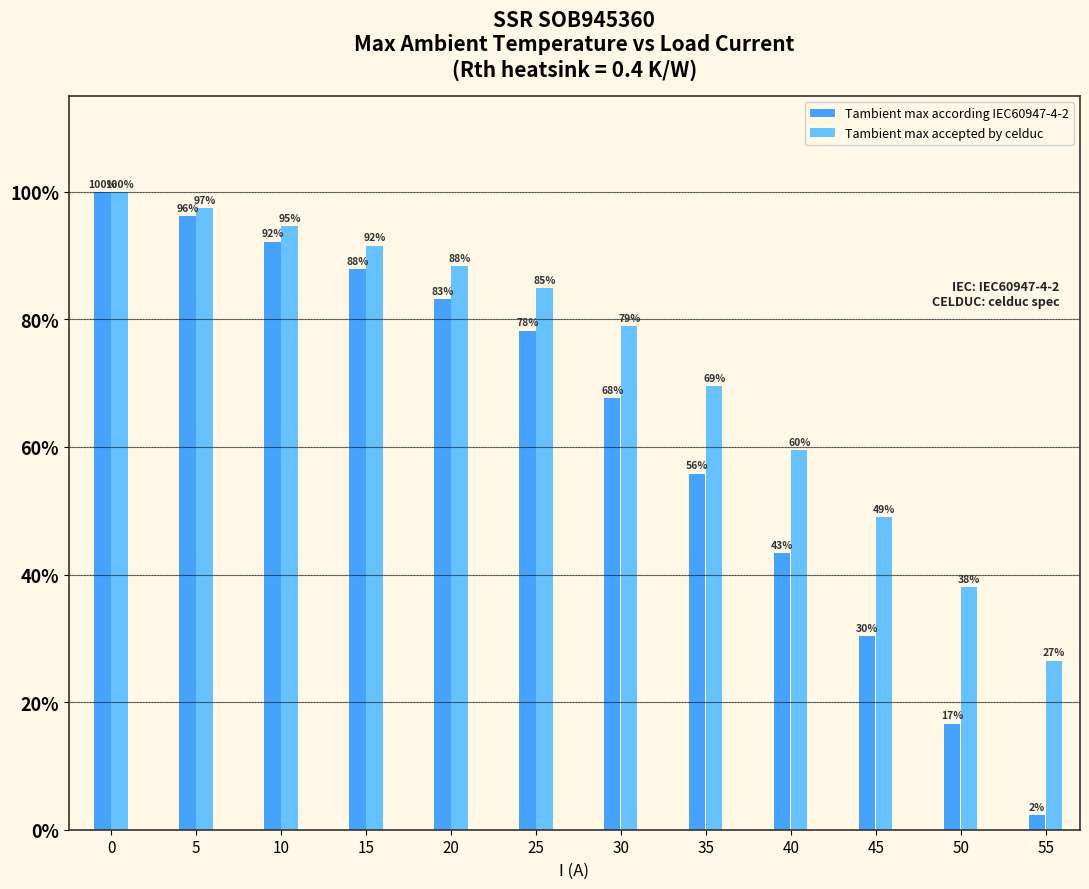

At how many categories does at least one series exceed 14?

12